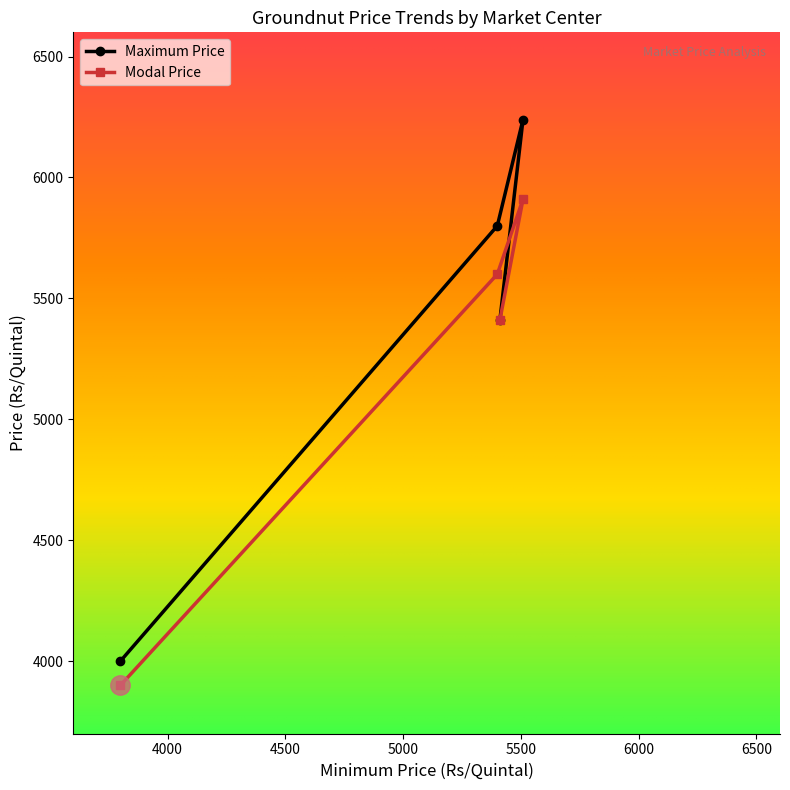

At which label does Maximum Price reach its peak?

5509